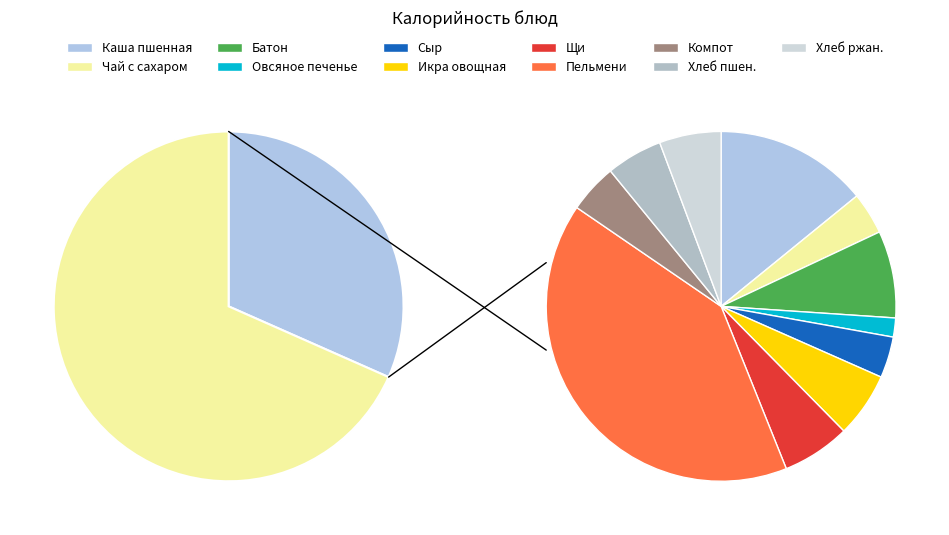

What is the total percentage of Компот ассорти and Овсяное печенье?

6.3%